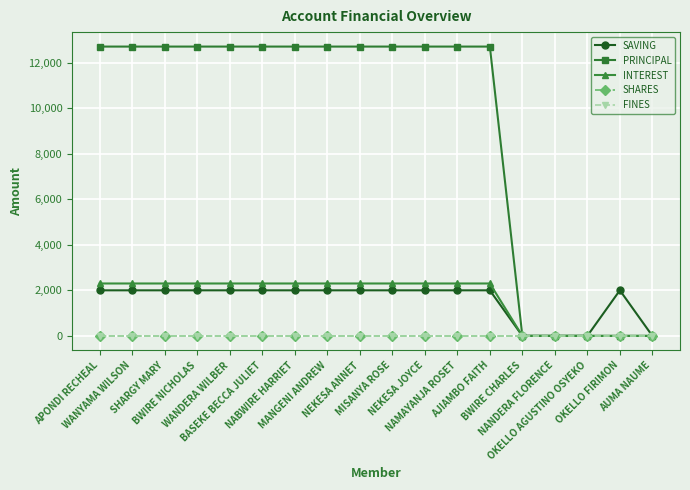

True or false: SHARES and PRINCIPAL intersect in this chart.

False